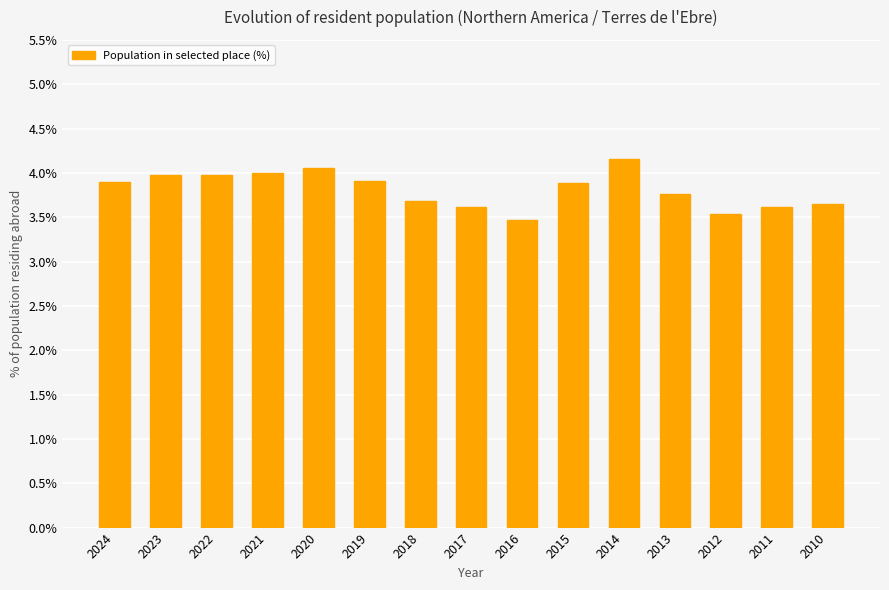

The chart shows a value of 4.0 at 2021. True or false?

True